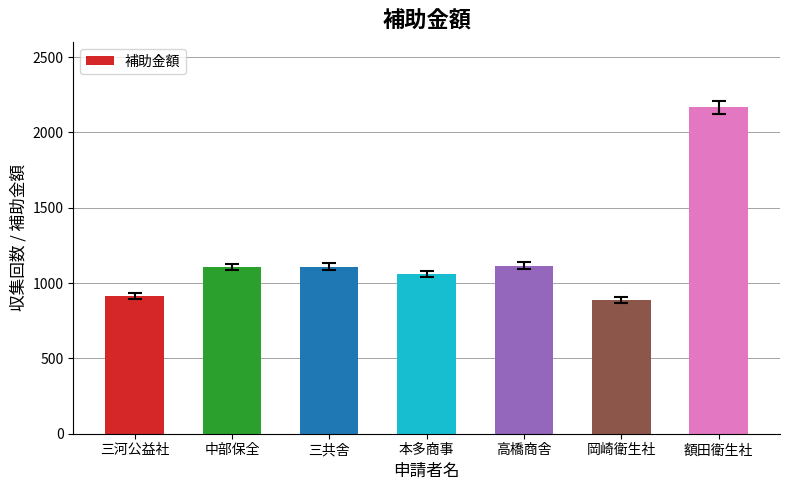

What is the difference between the maximum and minimum values?

1280